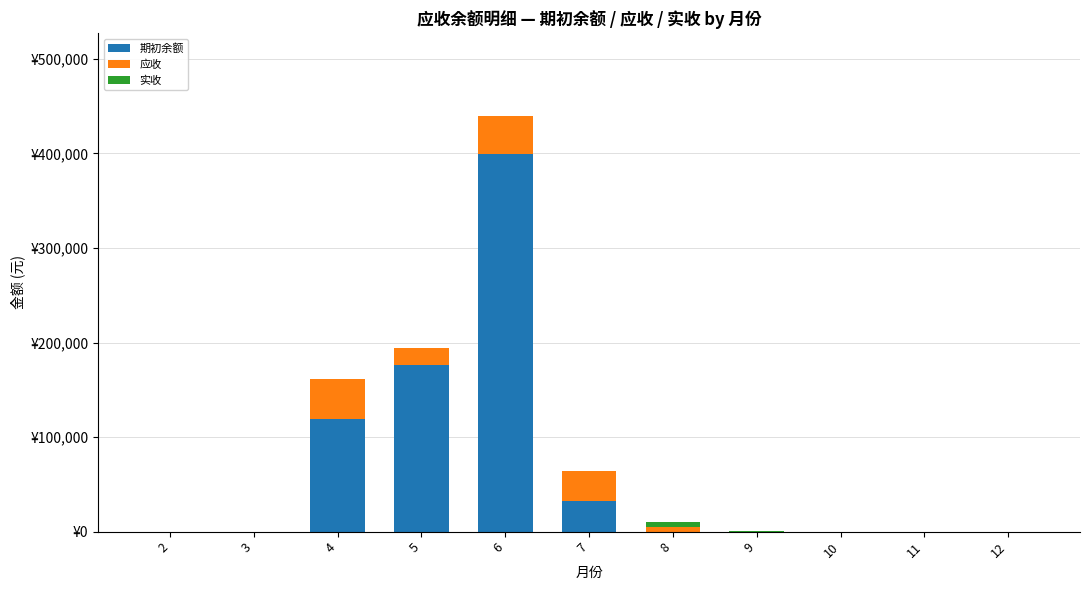

Are the bars grouped side by side (vs. stacked)?

No